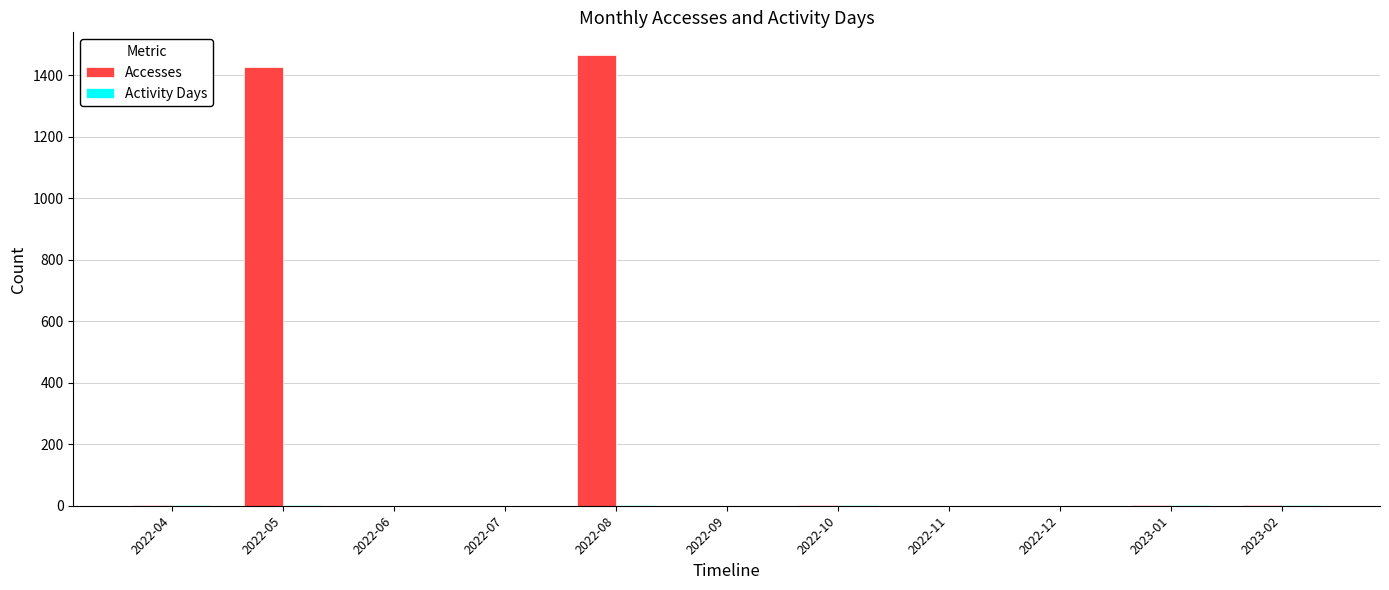

What is the sum of all Accesses values?

2900